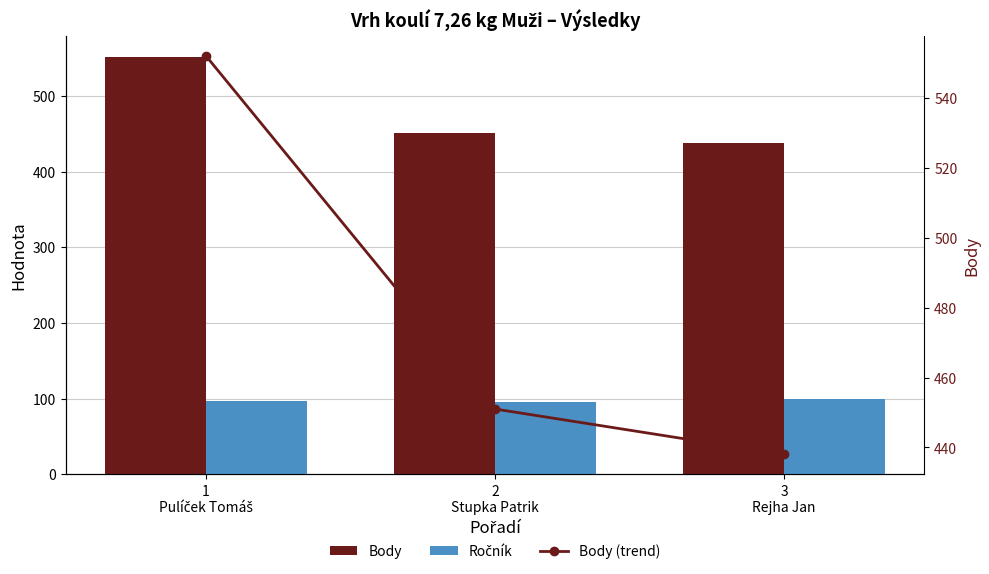

Reading left to right, what are all the values shown in this chart?

Body: 552	451	438
Ročník: 97	96	99
Body (trend): 552	451	438